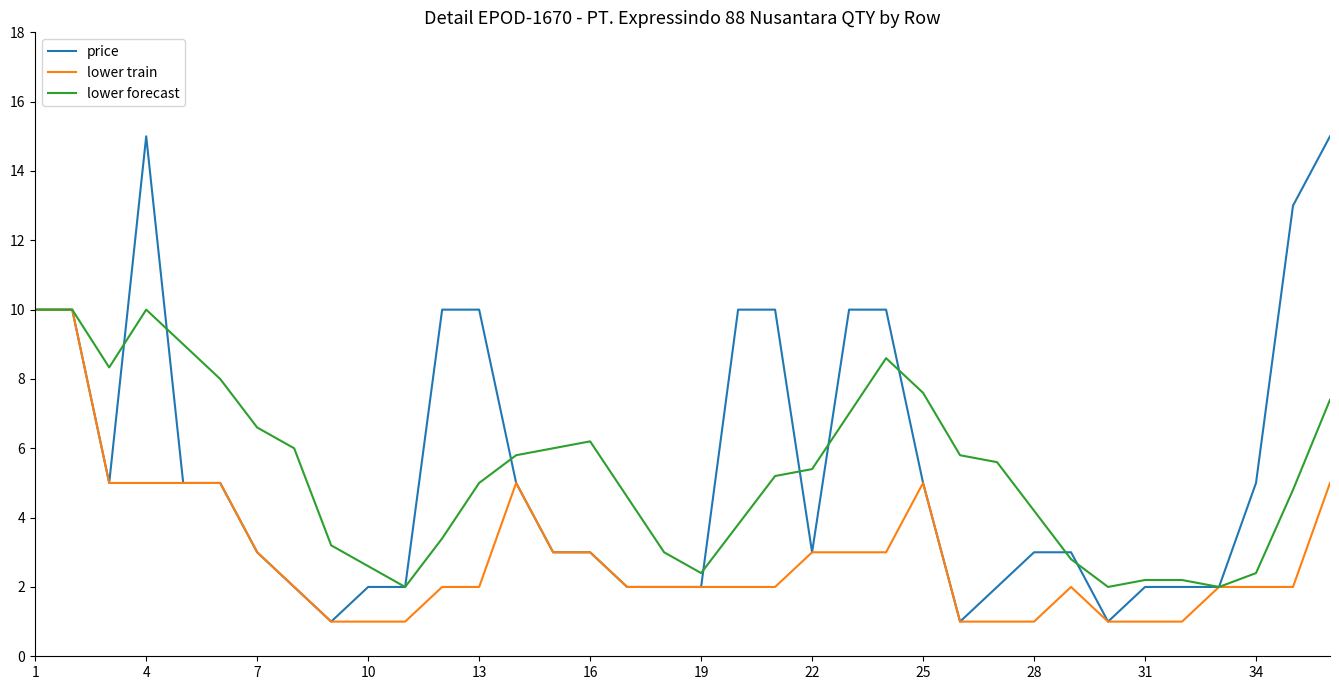

Which series has the widest spread of values?

price